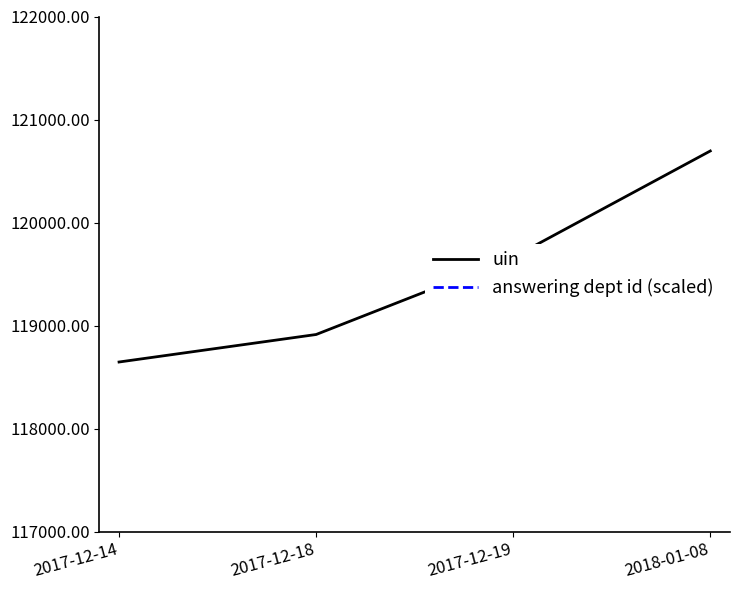

Reading right to left, list all the values displayed in this chart.

uin: 2018-01-08=120694.7	2017-12-19=119663.0	2017-12-18=118913.0	2017-12-14=118646.0
answering dept id (scaled): 2018-01-08=134000.0	2017-12-19=134000.0	2017-12-18=134000.0	2017-12-14=134000.0